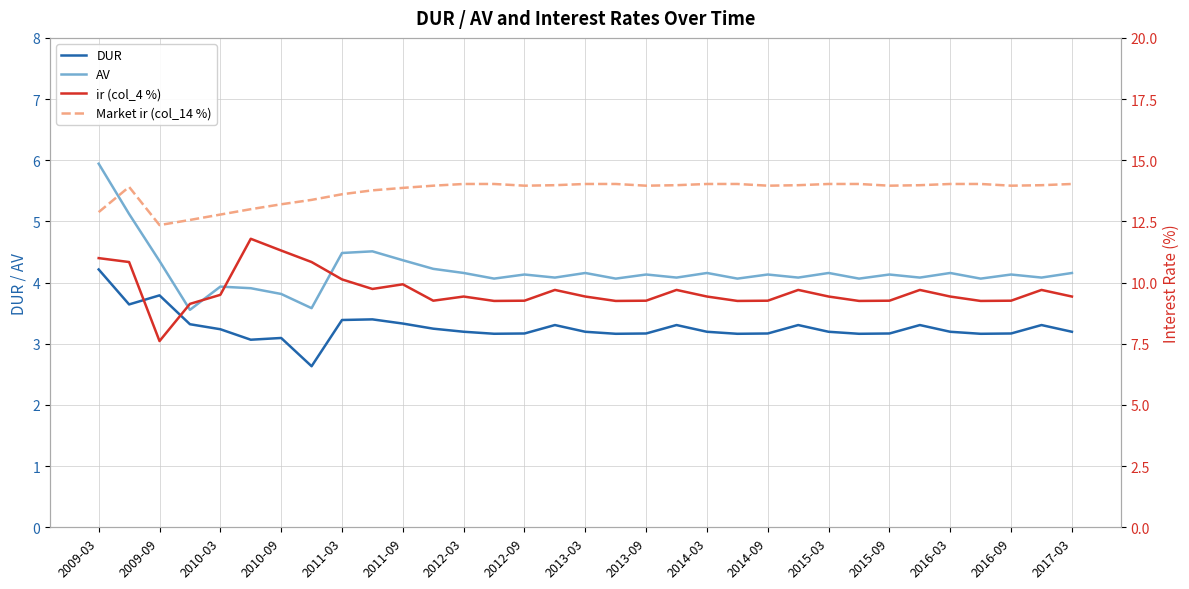

Is it true that DUR equals 4.9 at 2016-03?

False